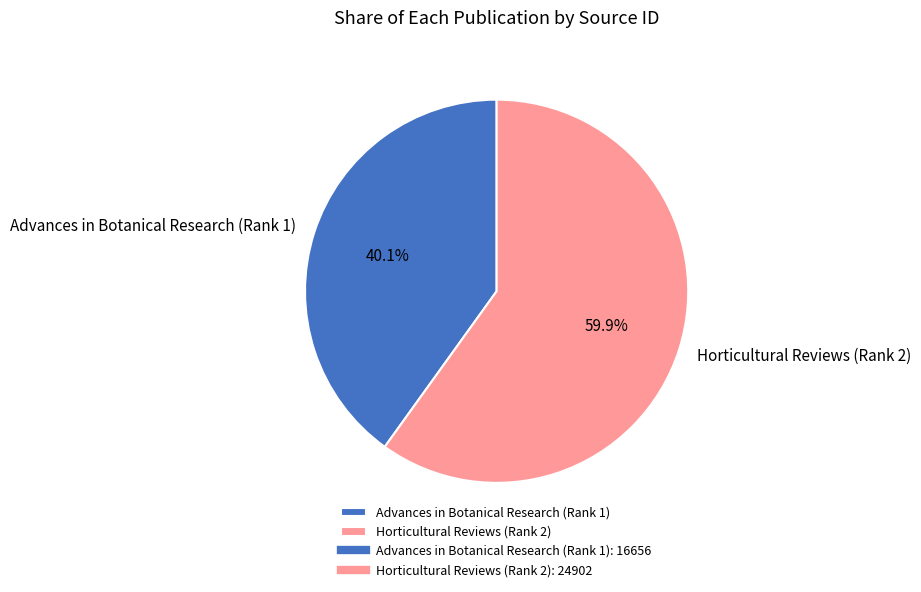

How many segments does this pie chart have?

2